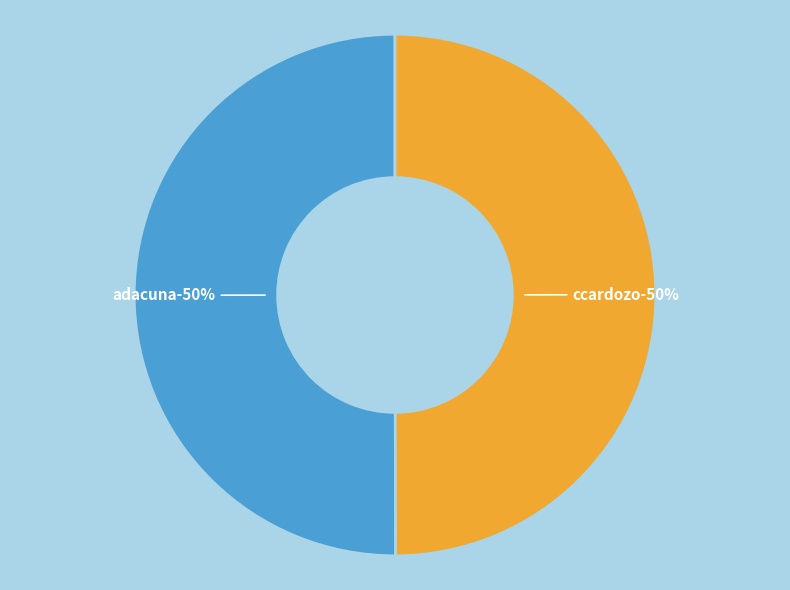

Rank the categories by value from lowest to highest.

ccardozo, adacuna